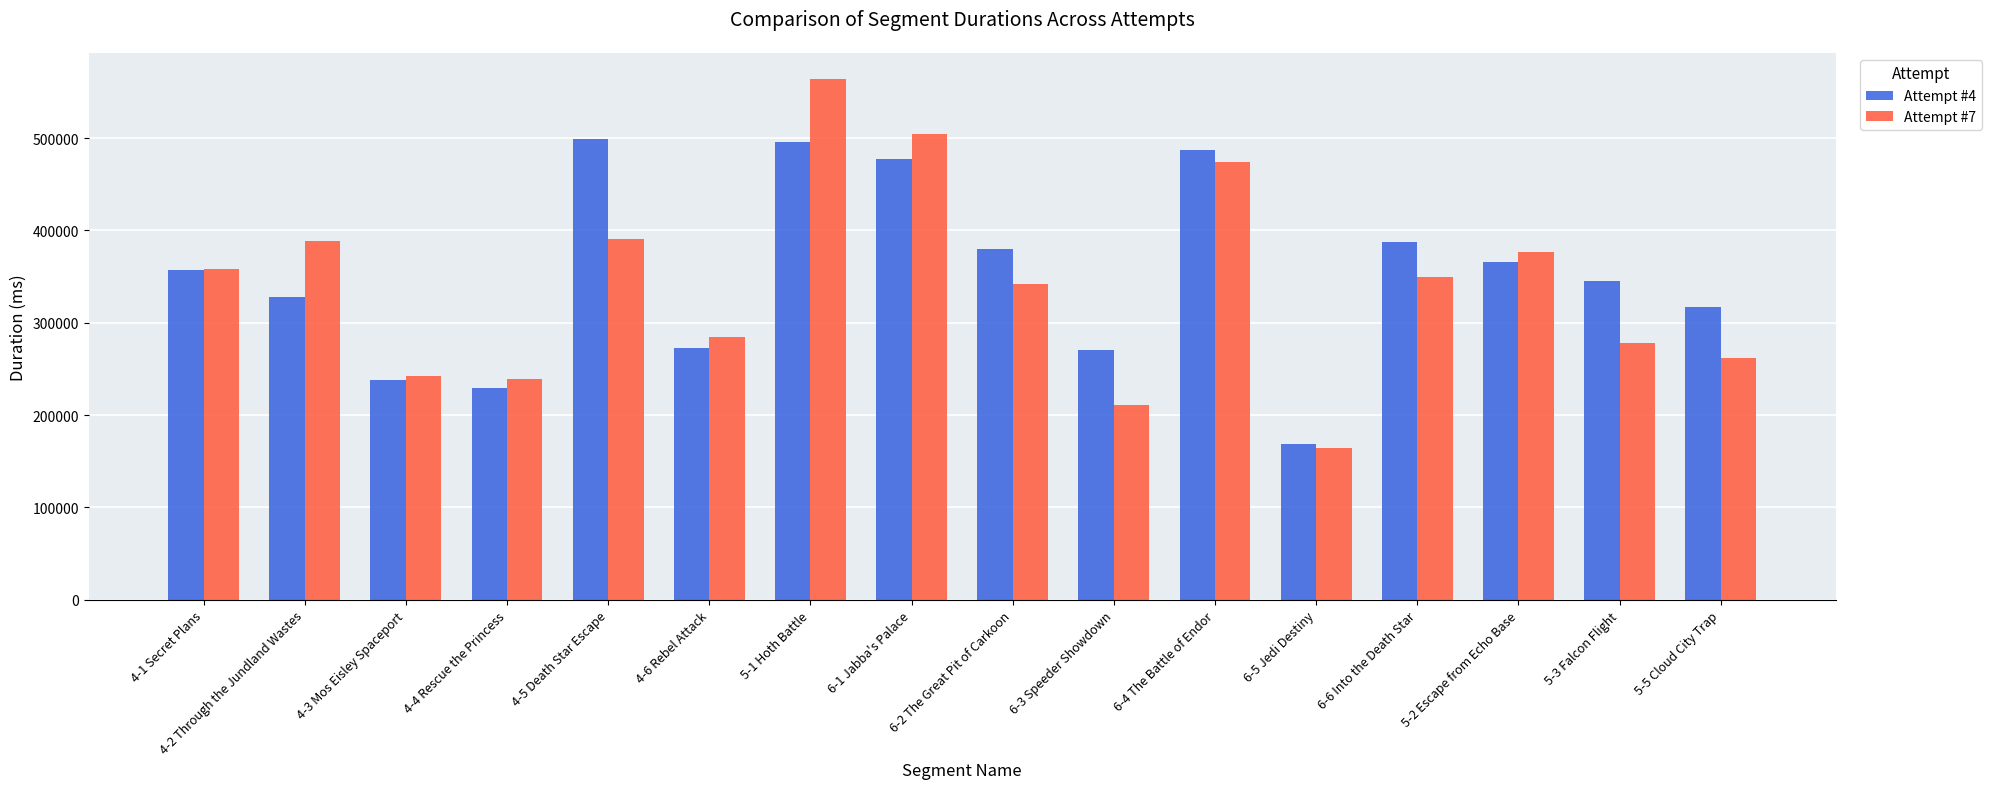

Is it true that Attempt #7 equals 260697 at 5-1 Hoth Battle?

False